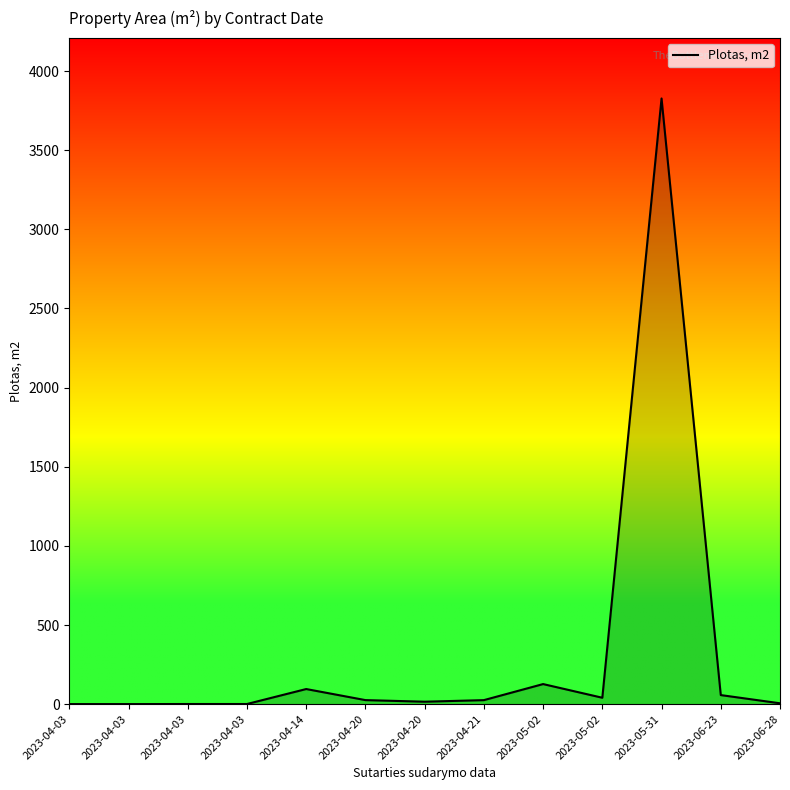

Does the chart have visible grid lines?

No